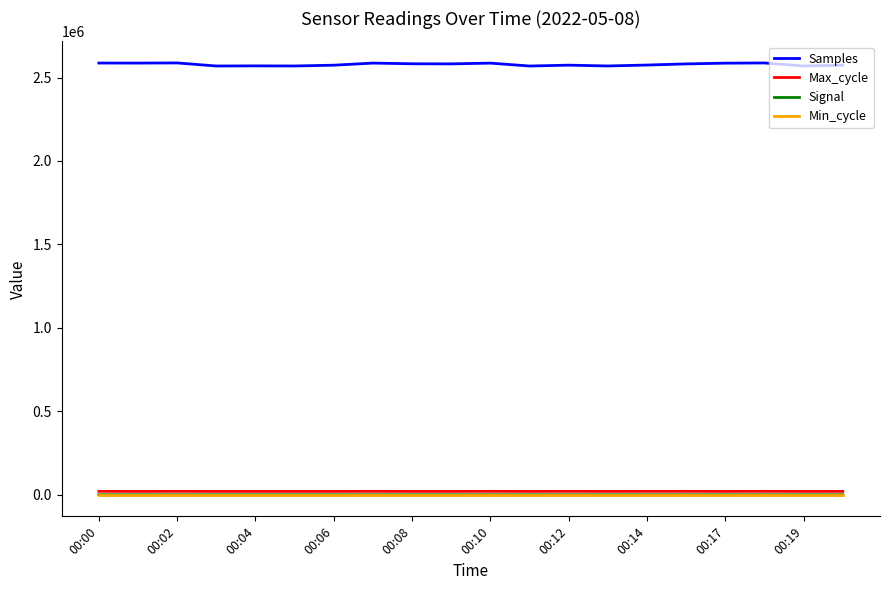

What is the maximum value shown in the chart?

2587484